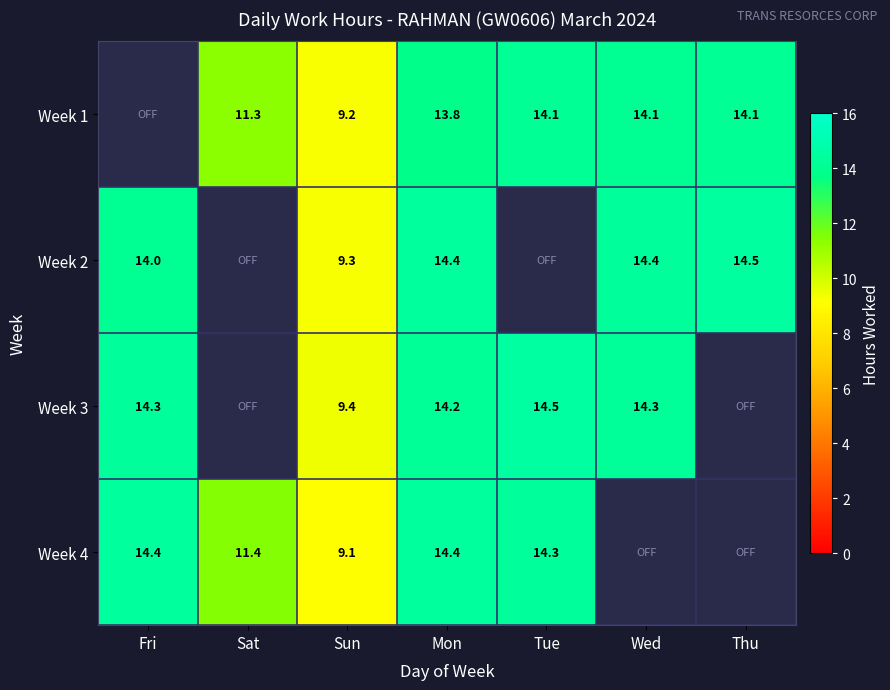

What is the maximum value shown in the chart?

14.5